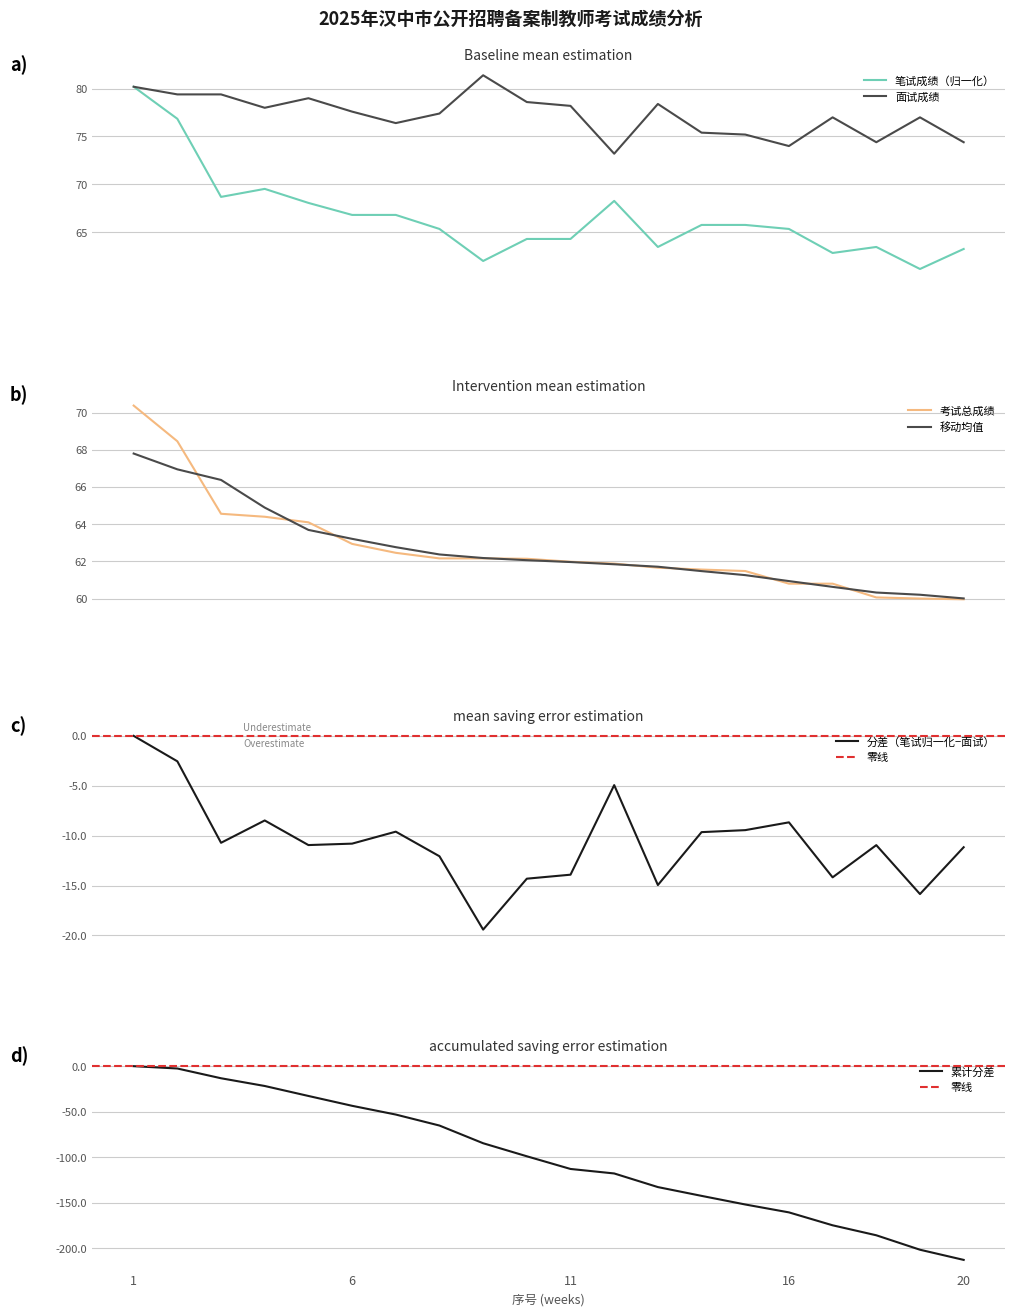

Which has a higher value, 3 or 6?

3